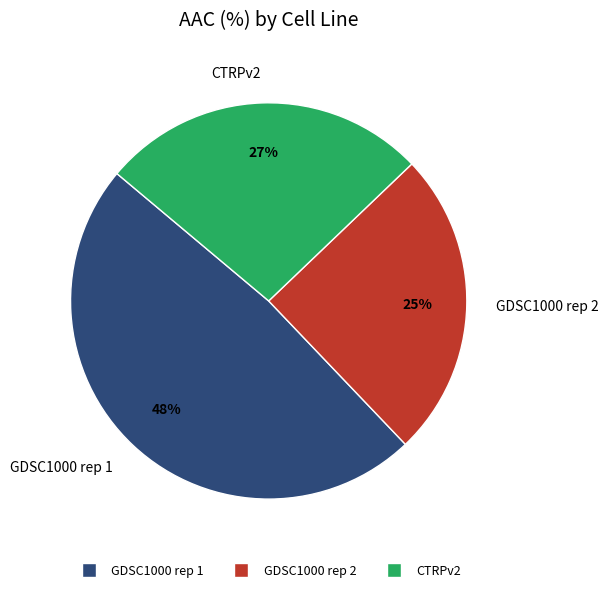

Which category has the biggest portion of the pie?

GDSC1000 rep 1